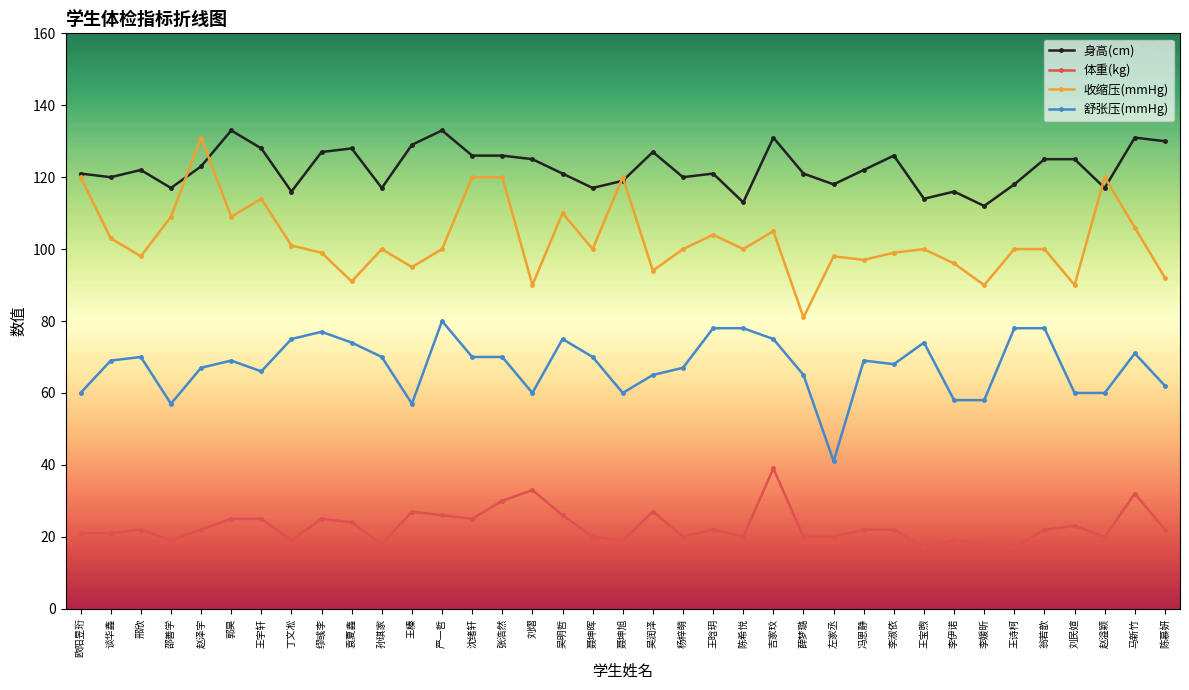

Between 聂坤晖 and 马新竹, which series saw the biggest shift?

身高(cm)